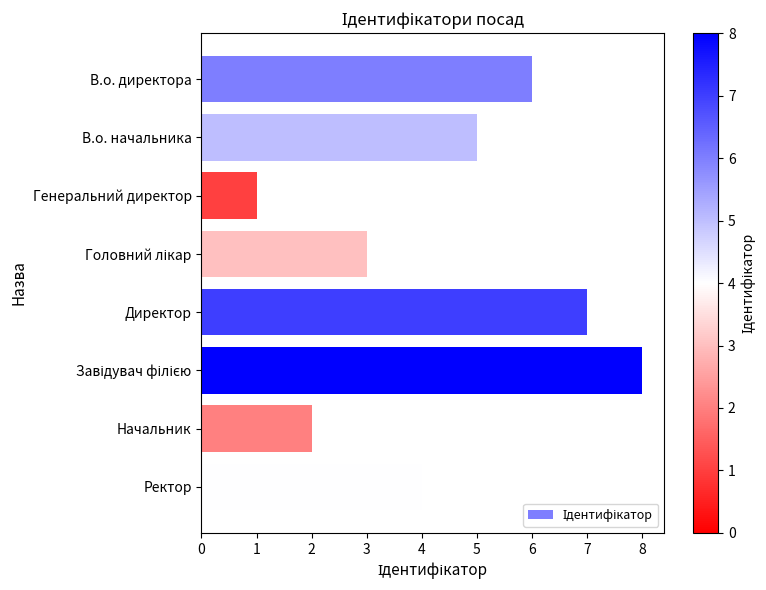

What is the sum of all values?

36